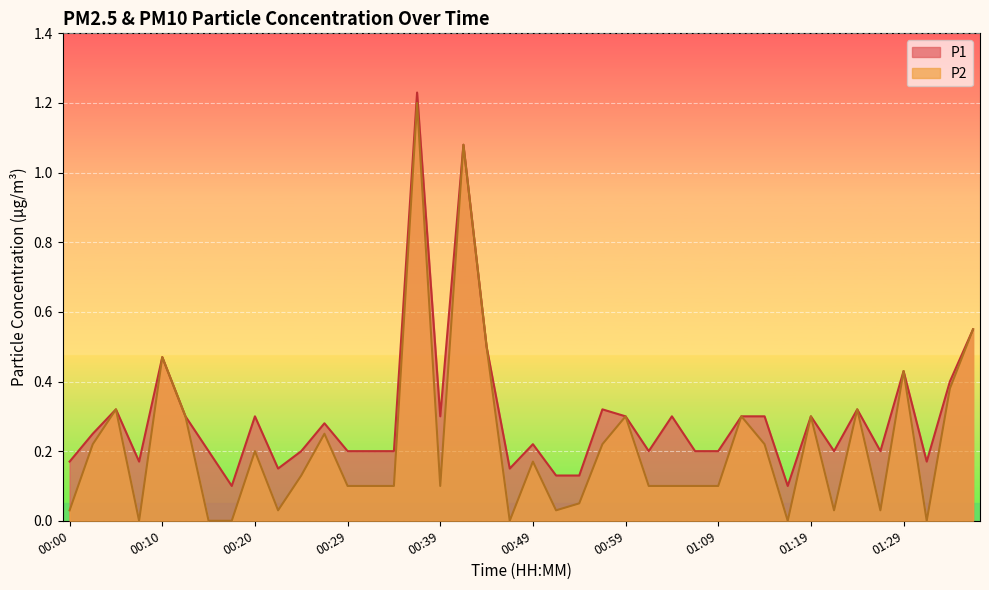

Reading right to left, list all the values displayed in this chart.

P1: 0.6	0.4	0.2	0.4	0.2	0.3	0.2	0.3	0.1	0.3	0.3	0.2	0.2	0.3	0.2	0.3	0.3	0.1	0.1	0.2	0.1	0.5	1.1	0.3	1.2	0.2	0.2	0.2	0.3	0.2	0.1	0.3	0.1	0.2	0.3	0.5	0.2	0.3	0.2	0.2
P2: 0.6	0.4	0.0	0.4	0.0	0.3	0.0	0.3	0.0	0.2	0.3	0.1	0.1	0.1	0.1	0.3	0.2	0.1	0.0	0.2	0.0	0.5	1.1	0.1	1.2	0.1	0.1	0.1	0.2	0.1	0.0	0.2	0.0	0.0	0.3	0.5	0.0	0.3	0.2	0.0